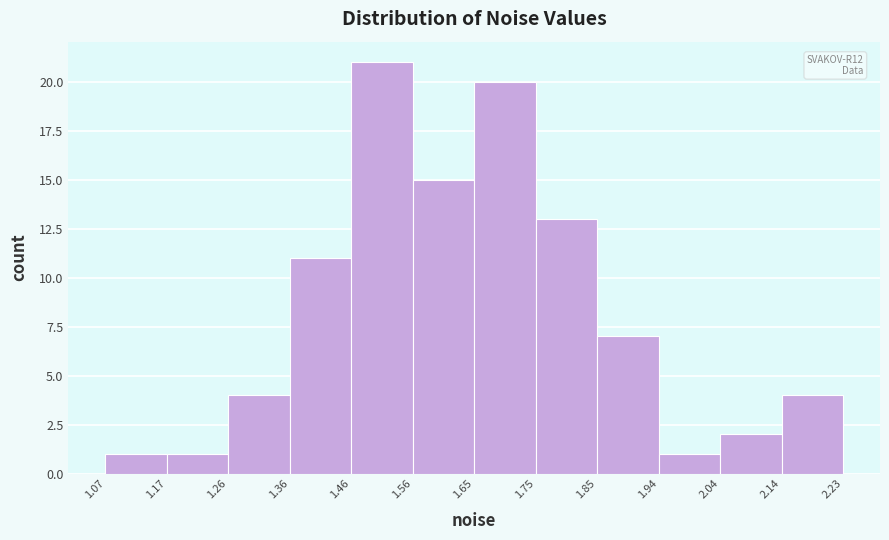

Which range on the x-axis has the tallest bar?

1.46 to 1.56